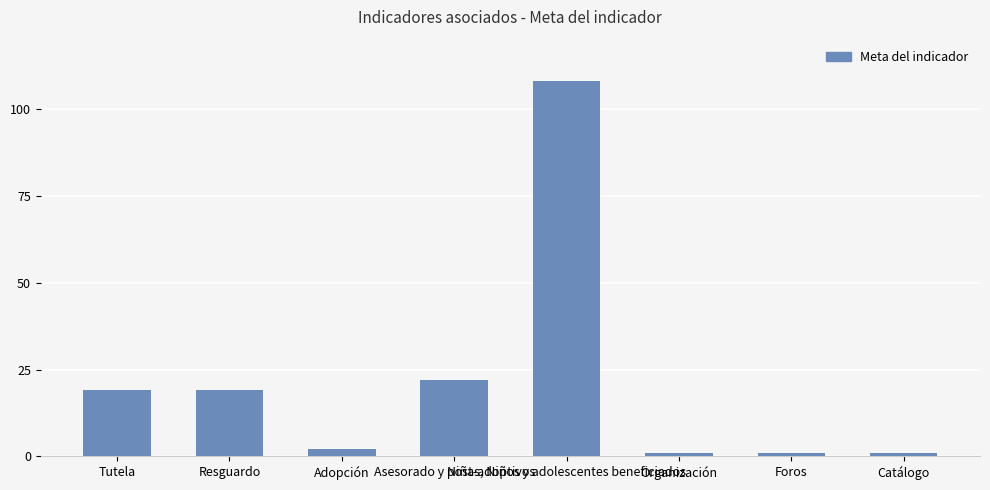

What is the greatest value displayed?

108